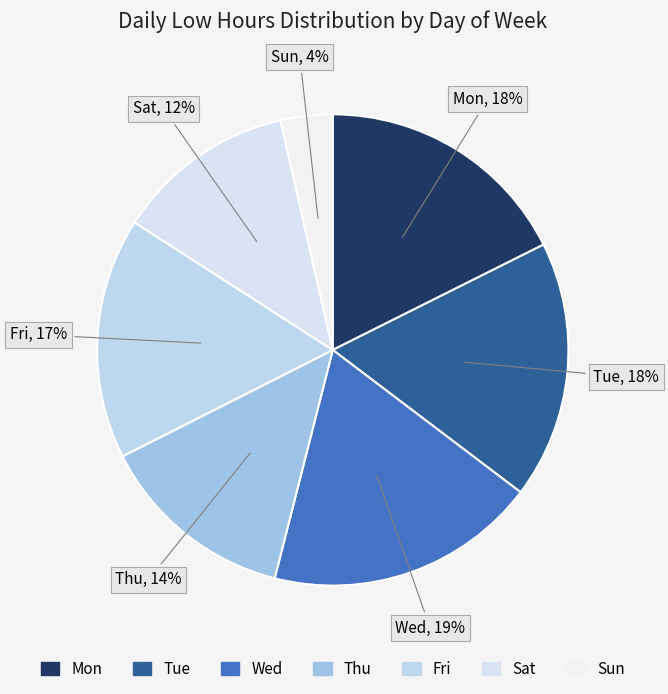

To the nearest percent, what is the average slice percentage?

14%